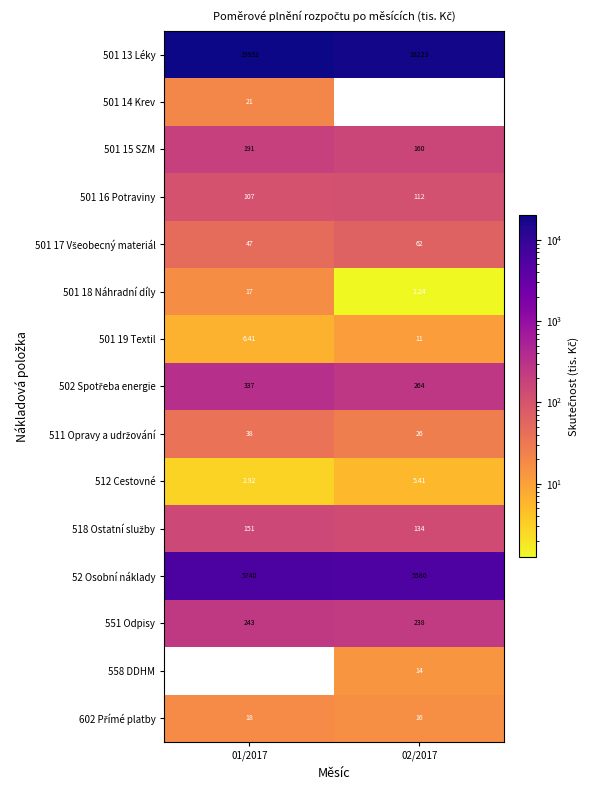

Is the value of 501 16 Potraviny at 01/2017 greater than the value of 551 Odpisy at 01/2017?

No